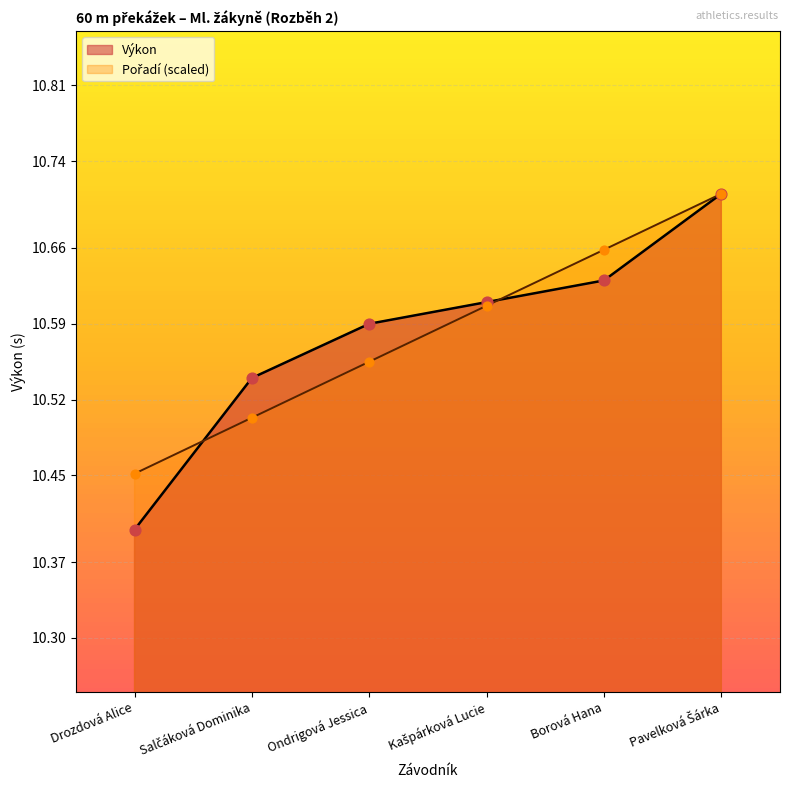

Which series reaches the minimum Y coordinate?

Výkon